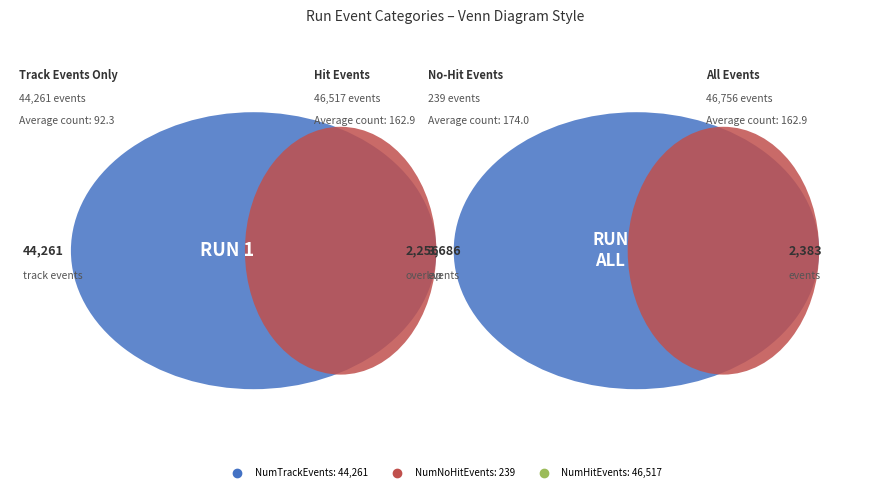

Which category has the smallest portion of the pie?

NumNoHitEvents